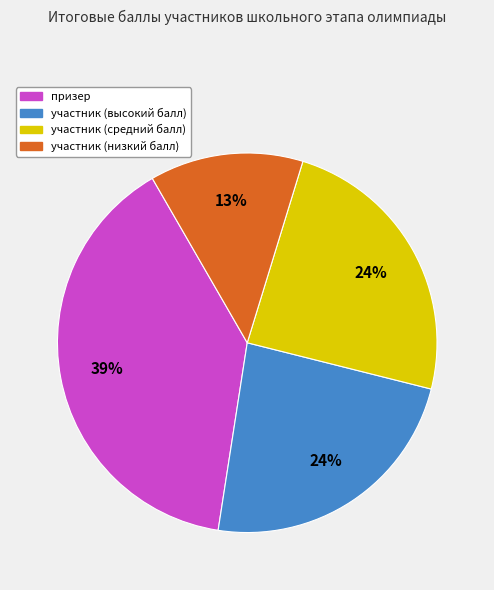

How many slices are in this pie chart?

4